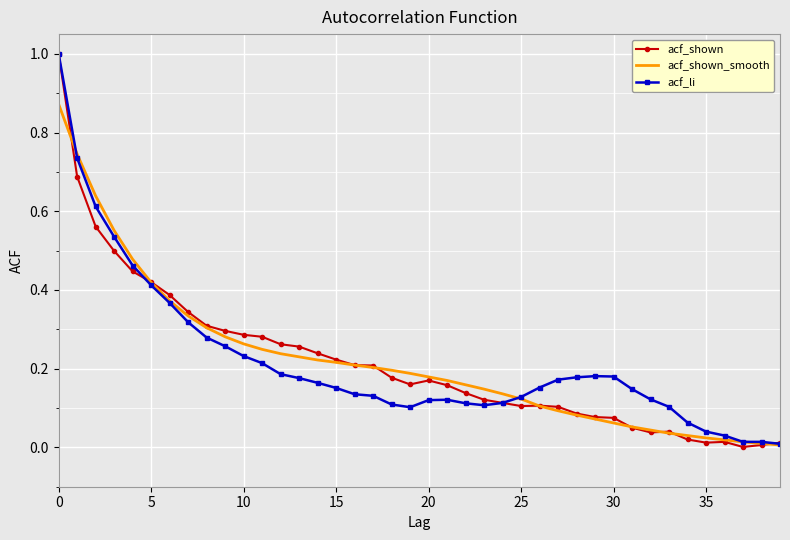

Which series has the widest spread of values?

acf_shown